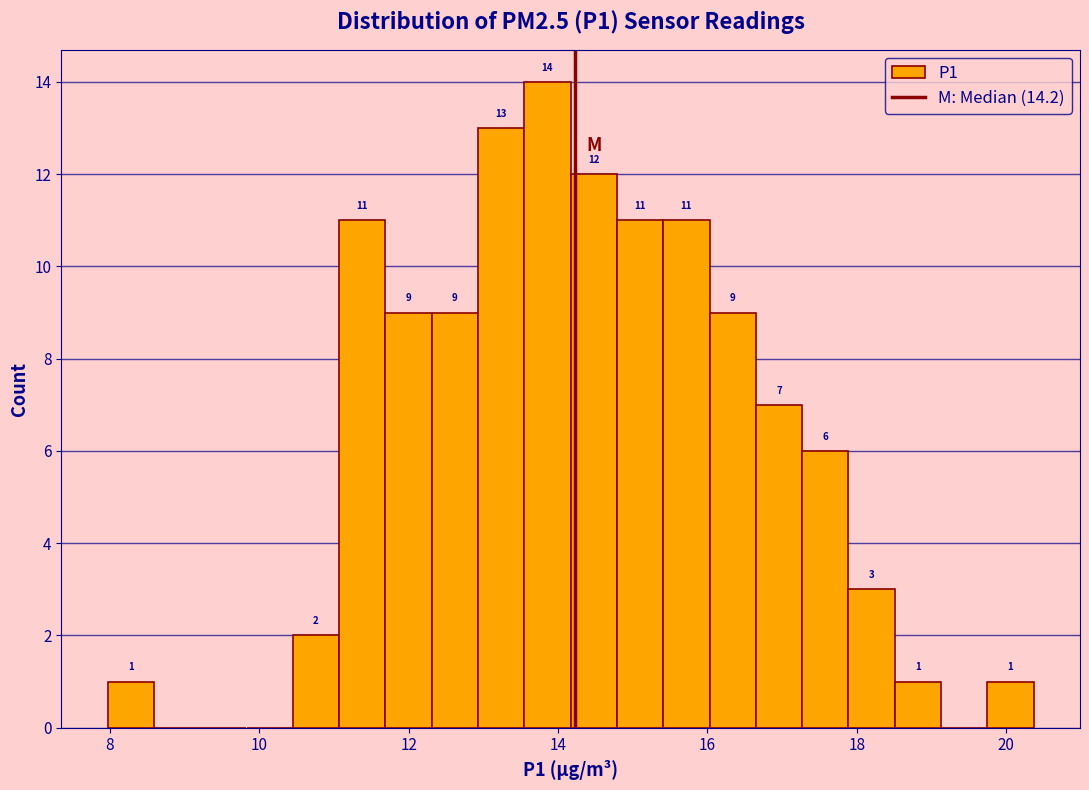

Read against the x-axis, roughly where is the centre of the tallest bar?

13.8